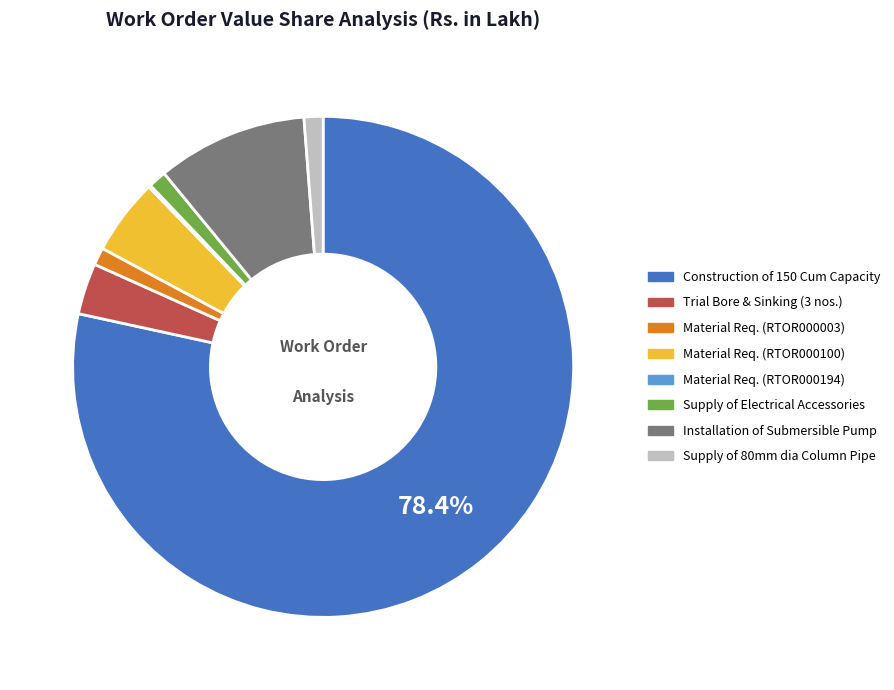

Is there any slice that represents more than half of the pie?

Yes